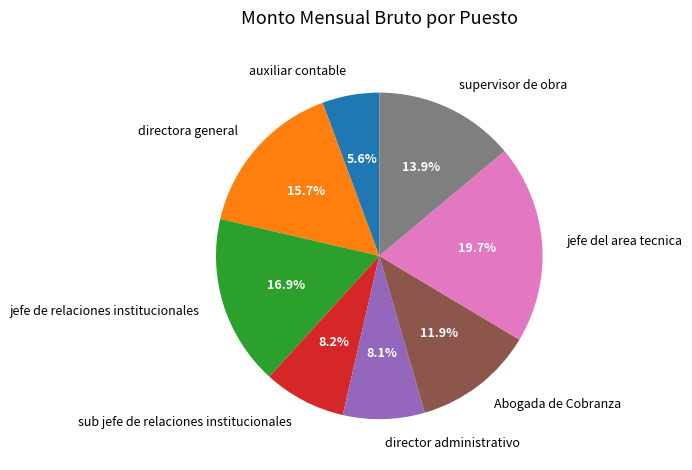

How many slices are in this pie chart?

8